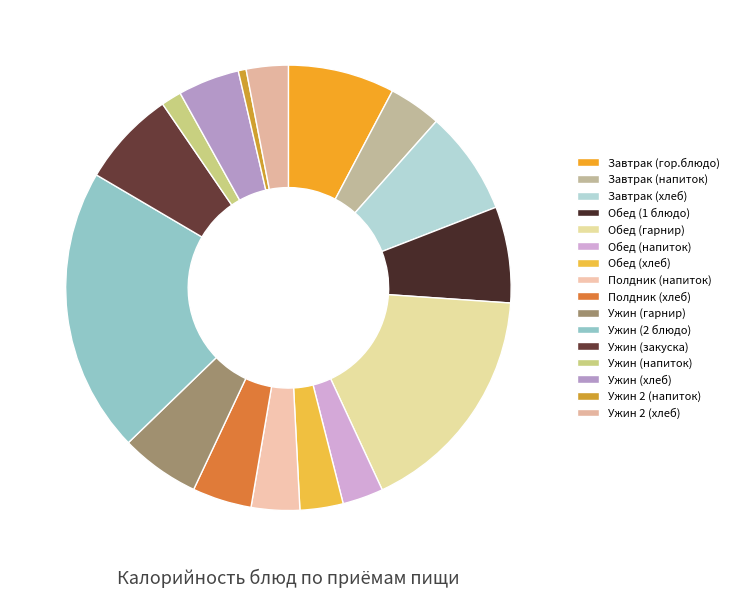

Count the number of slices in the pie.

16